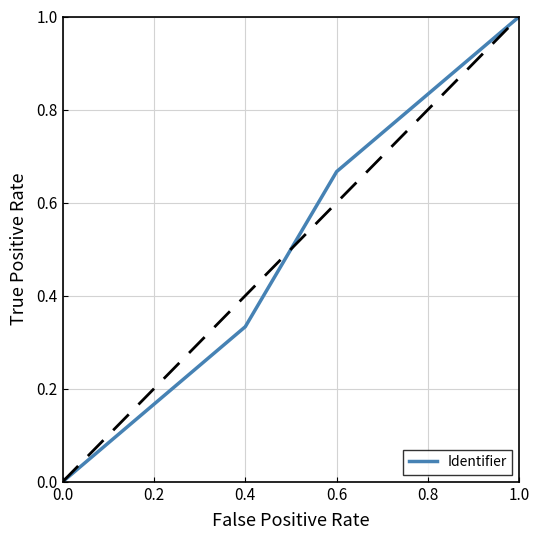

Which has a higher value, 0.4 or 0.0?

0.4